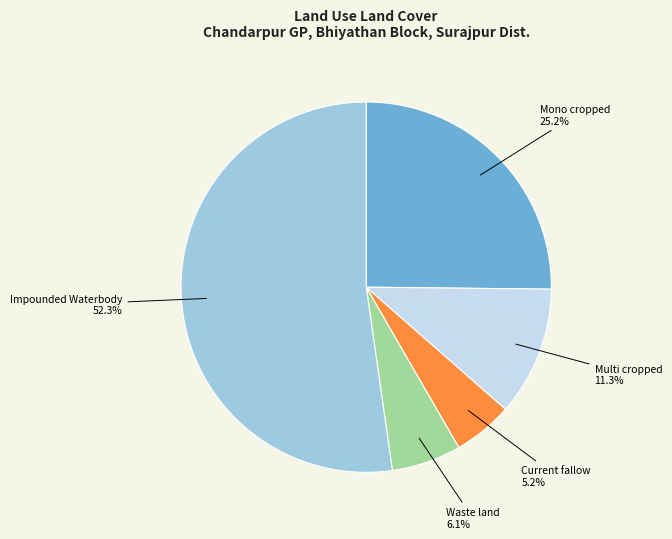

What is the ratio of the value at Current fallow to the value at Waste land?

0.9